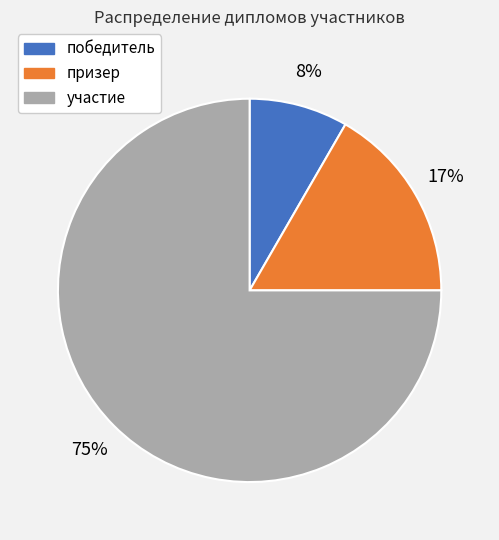

The призер slice represents 17% of the pie. True or false?

True